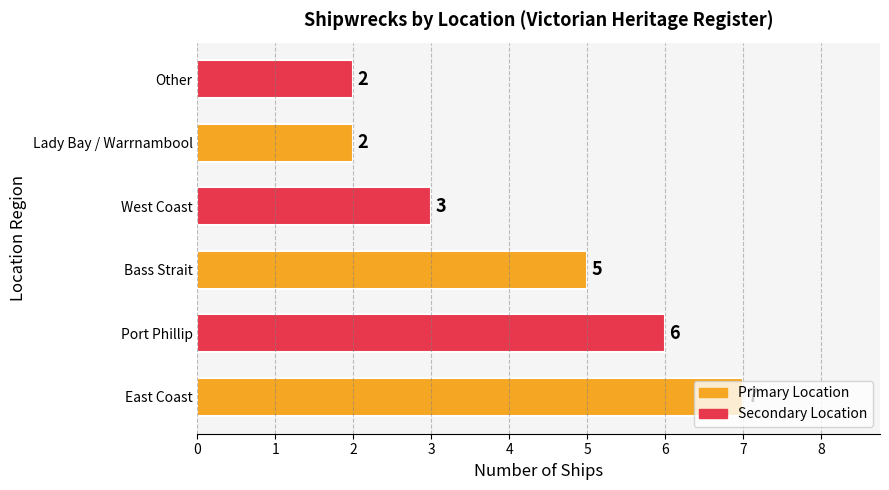

Which has a higher value, East Coast or Other?

East Coast